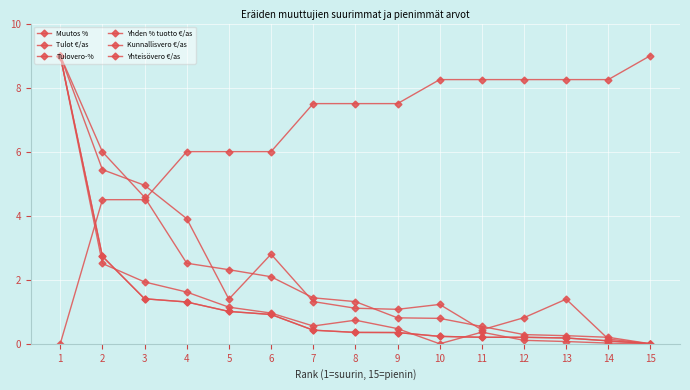

What is the difference between the maximum and second lowest values in the Yhteisövero €/as series?

8.9